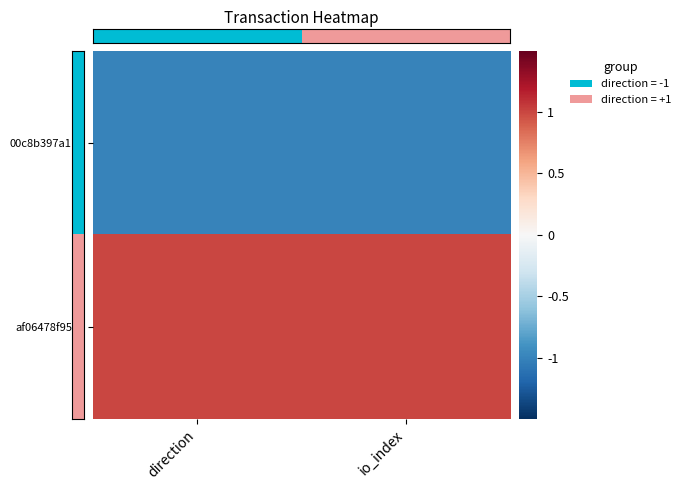

Which has a higher value, direction or io_index?

direction